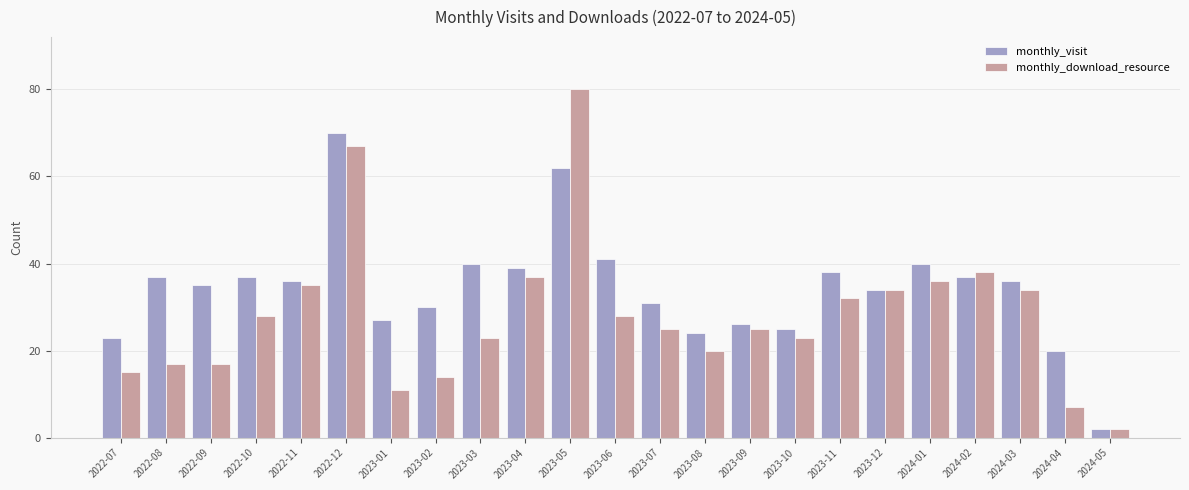

What is the average value of the monthly_download_resource series?

28